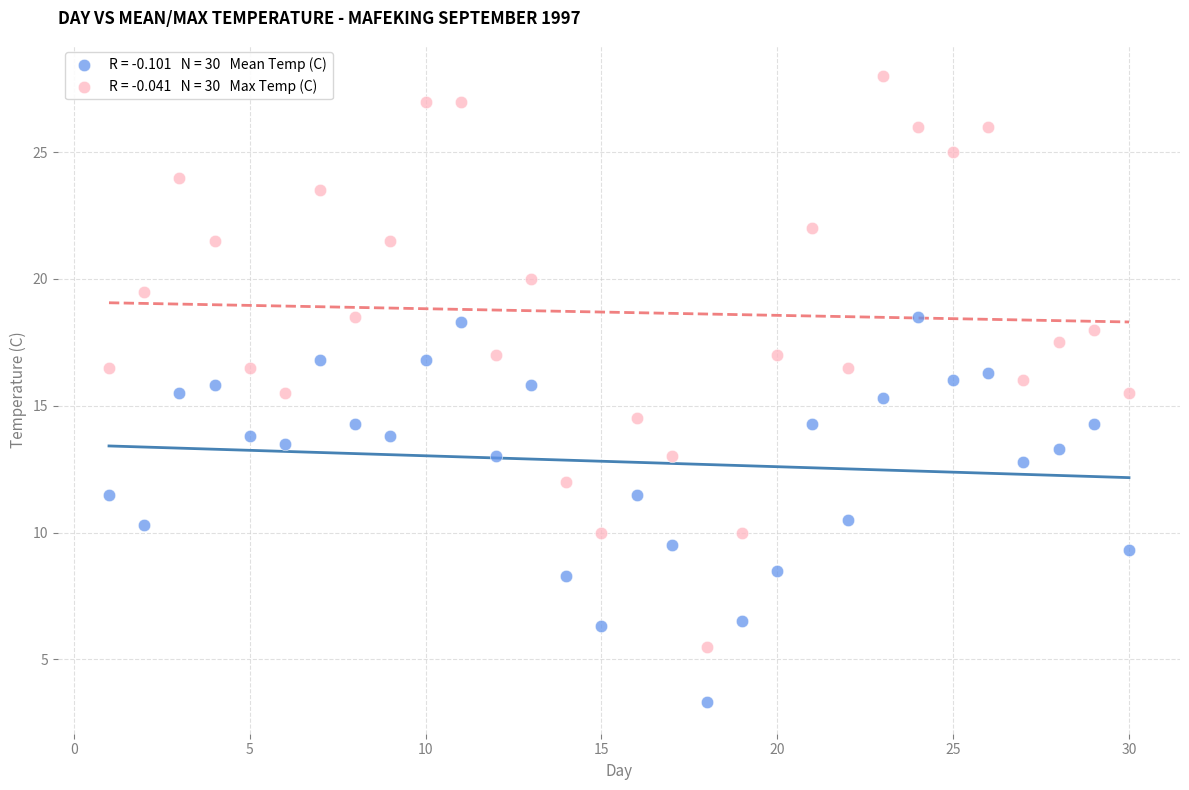

Across all data points, what is the range of Y values (max minus min)?

24.7